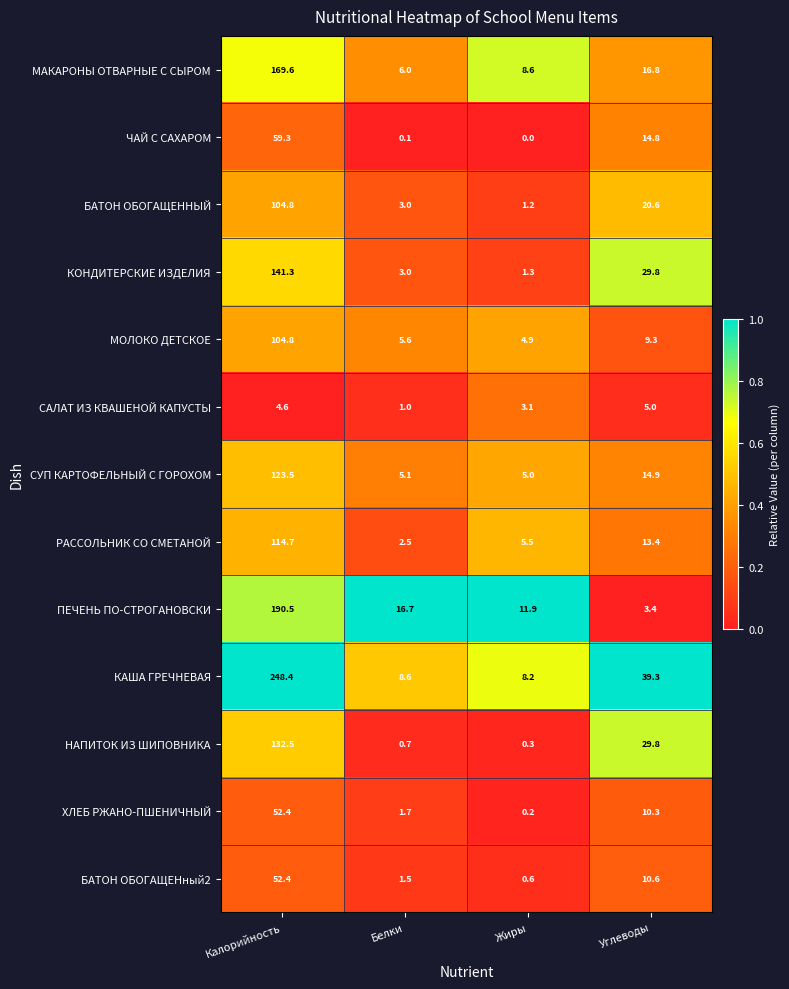

At which category is the sum across all series the highest?

Калорийность